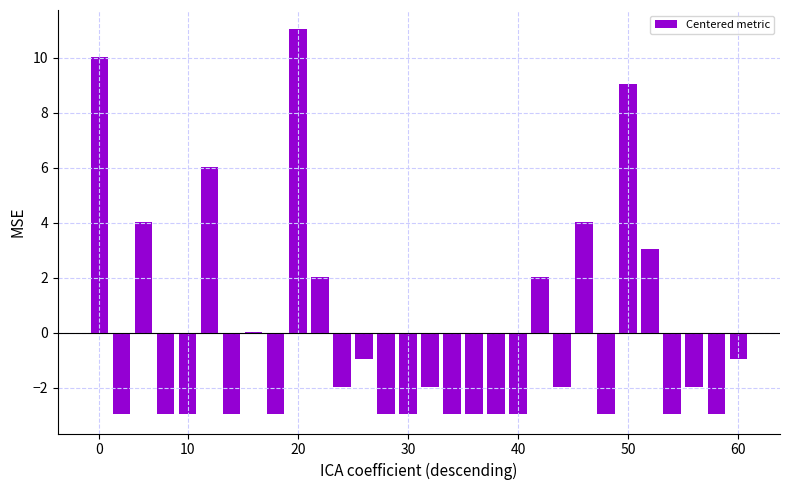

What is the greatest value displayed?

11.0